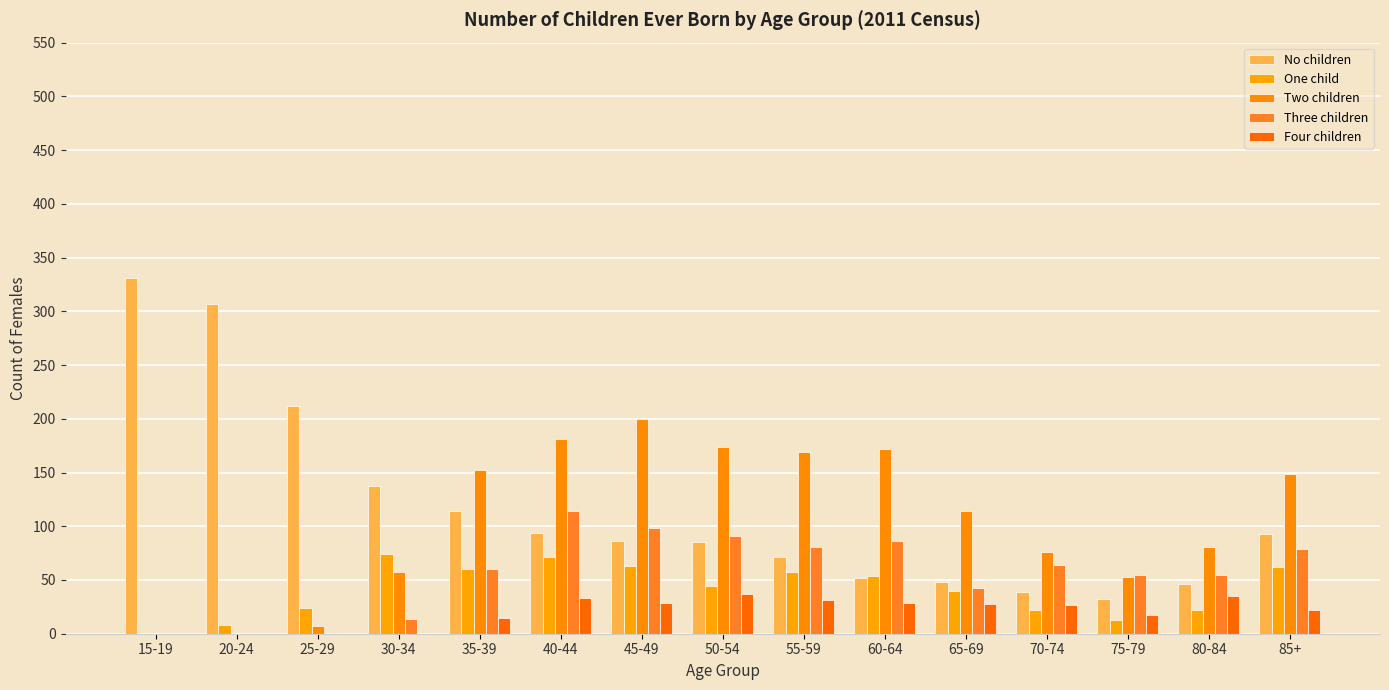

What are all the series names shown in the legend?

No children, One child, Two children, Three children, Four children